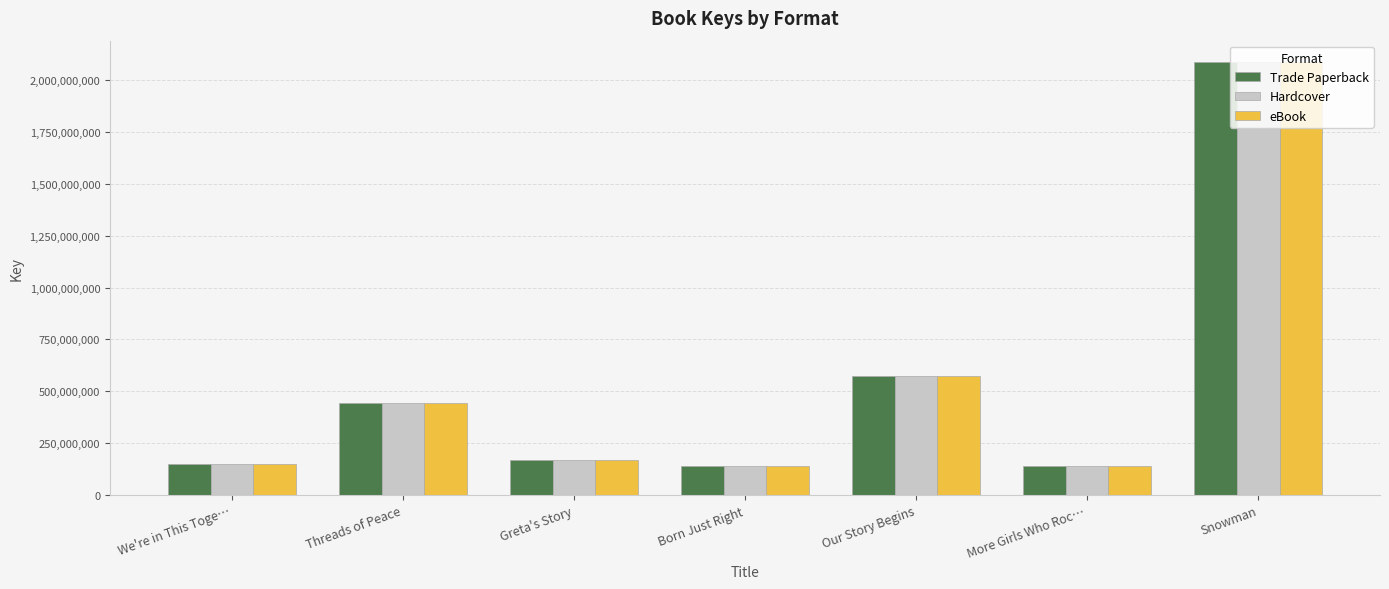

What is the sum of the Hardcover values at We're in This Toge… and Our Story Begins?

723803093